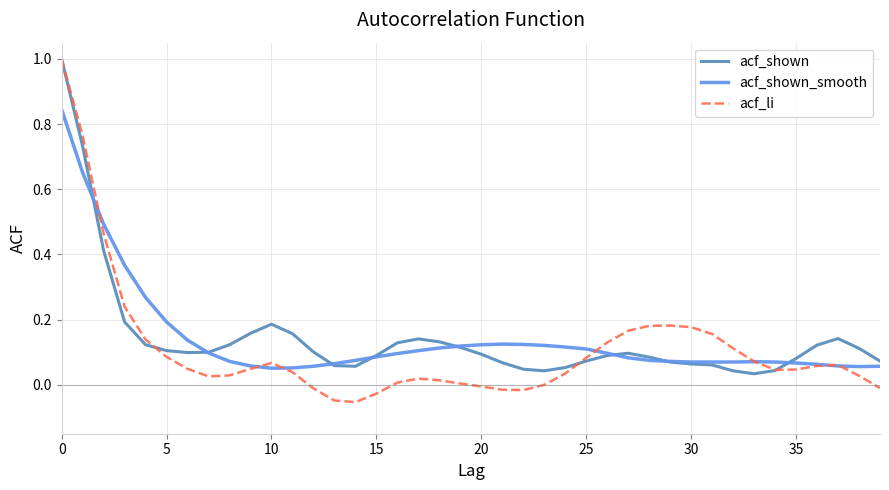

Which series has the largest range (max minus min)?

acf_li